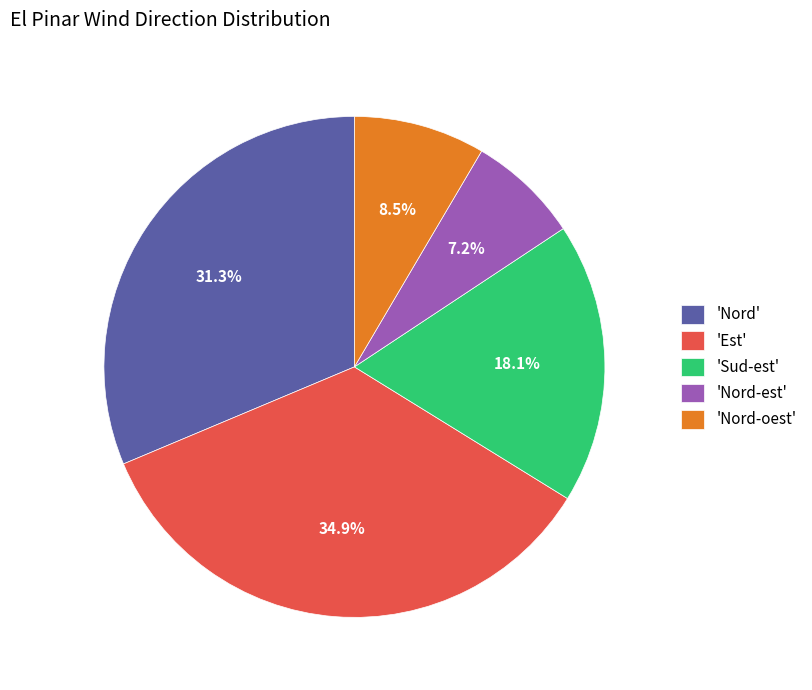

To the nearest percent, what is the average slice percentage?

20%